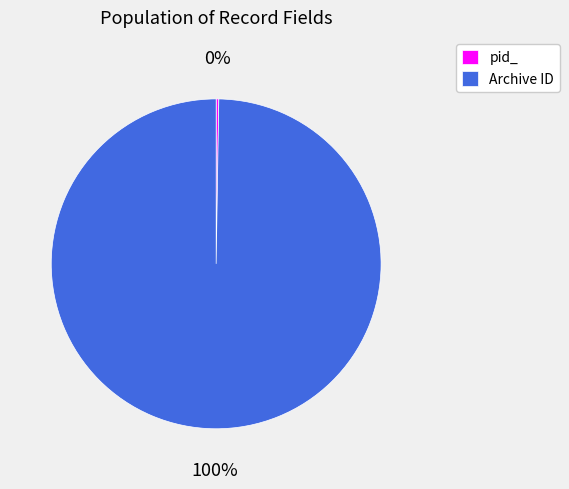

Does any single category account for the majority?

Yes